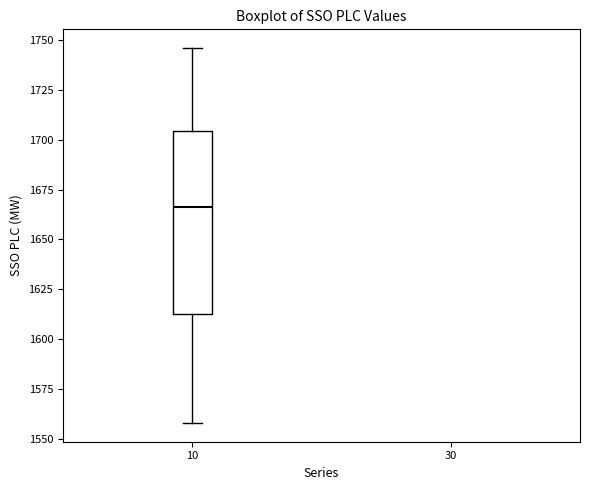

Read this box plot against the y-axis: the position of the median line, the range covered by the box, and the ends of both whiskers. The values are not printed on the chart, so give them approximately, as read against the axis.

median 1665, box 1615 to 1705, whiskers 1560 to 1745